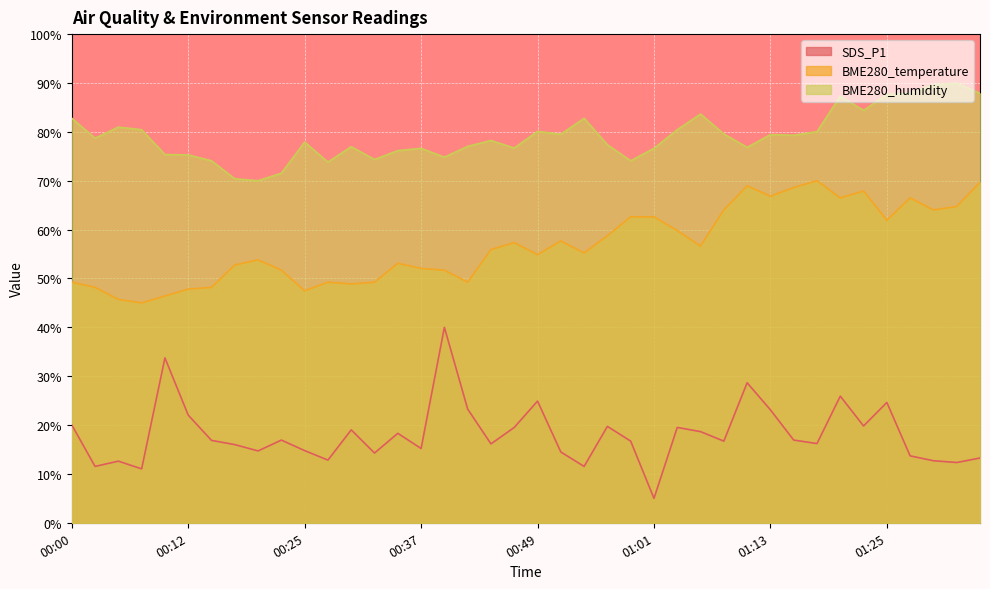

The BME280_humidity series shows 51.1 at 01:06. True or false?

False